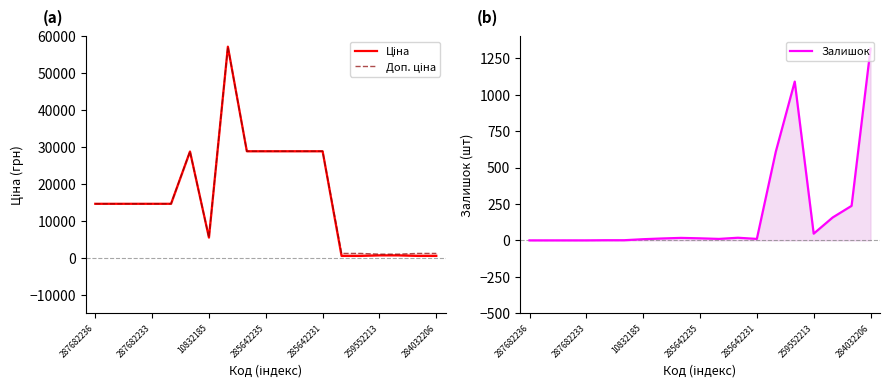

True or false: Доп. ціна and Ціна intersect in this chart.

False